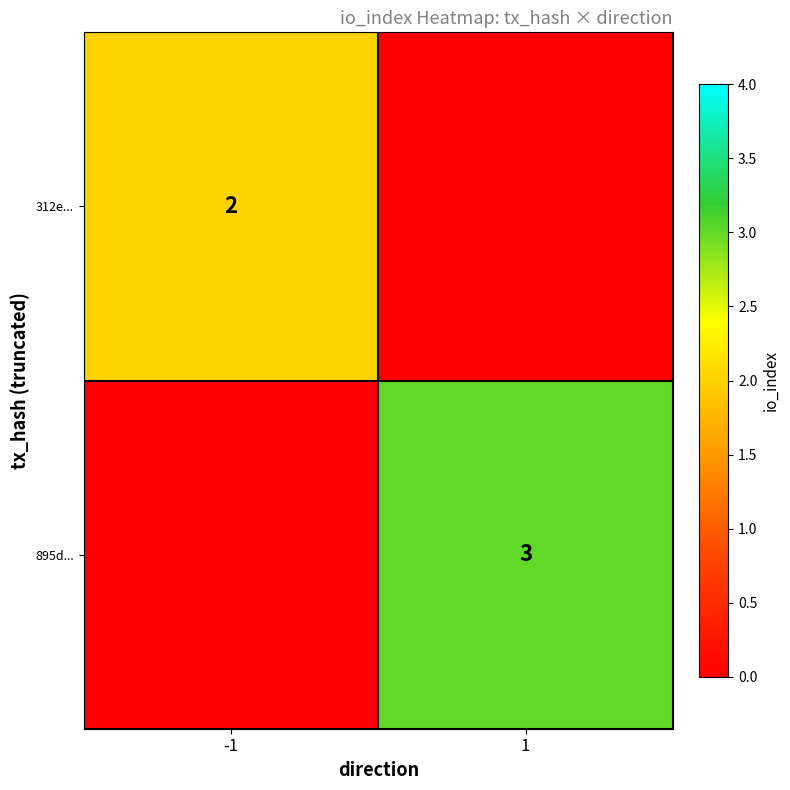

Which has a higher value, 1 or -1?

-1